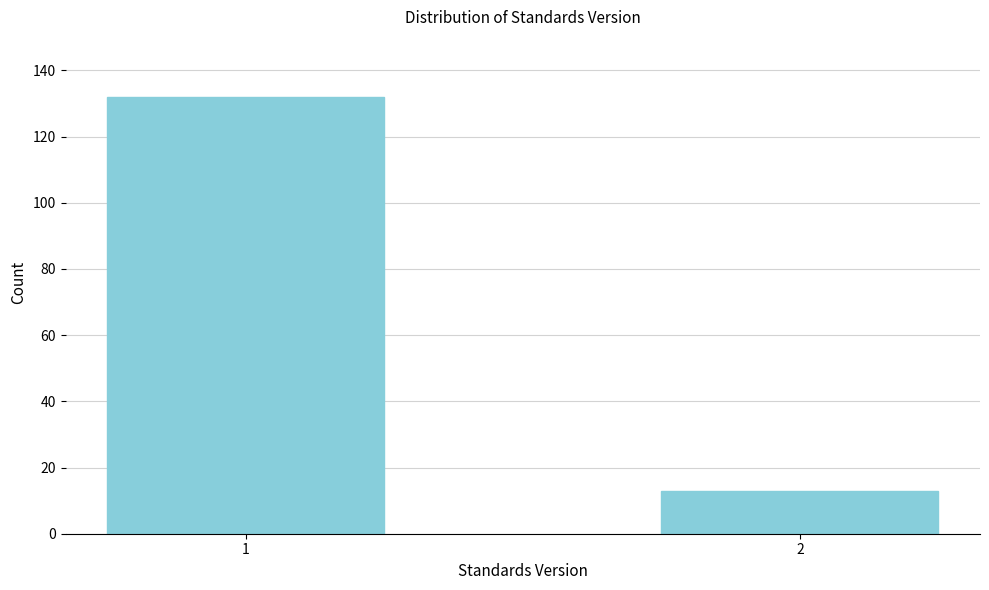

Reading right to left, transcribe all the data shown in this chart.

13	132